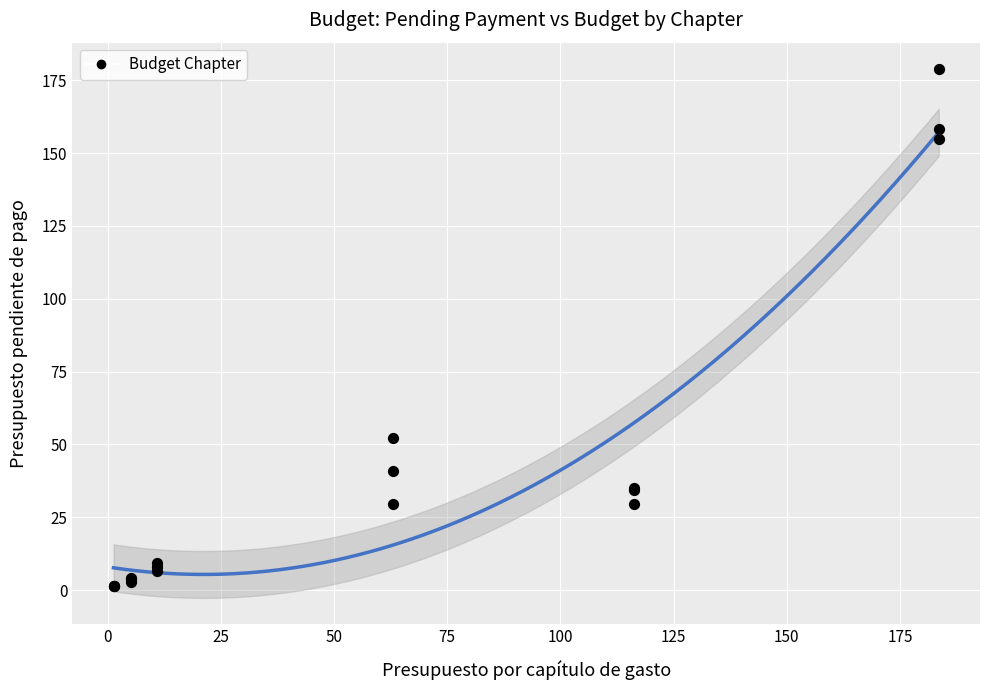

What Y value in the scatter plot is closest to 90?

52.3